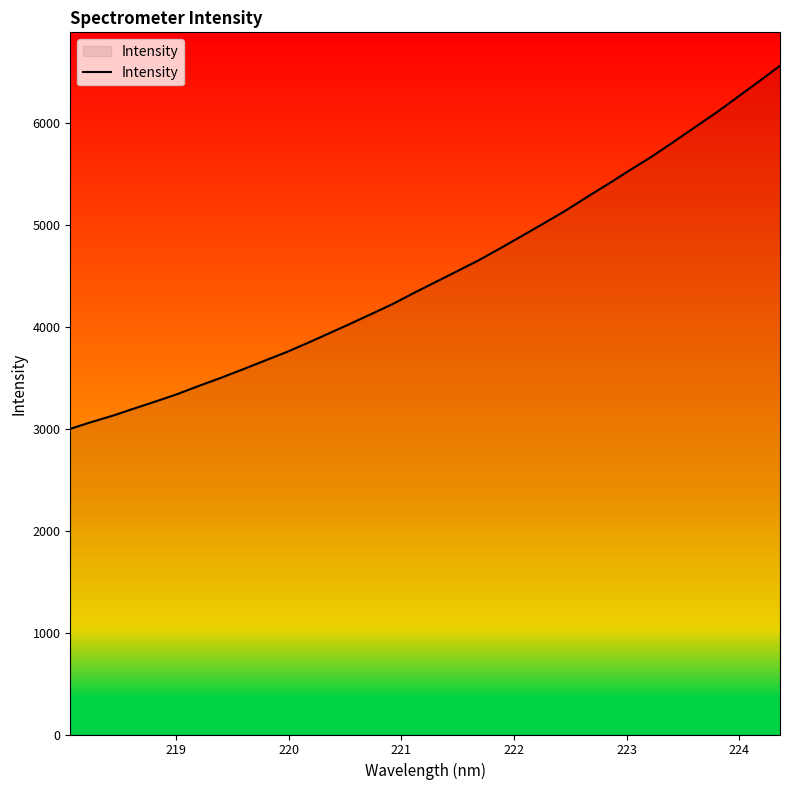

What is the minimum value shown in the chart?

2998.0